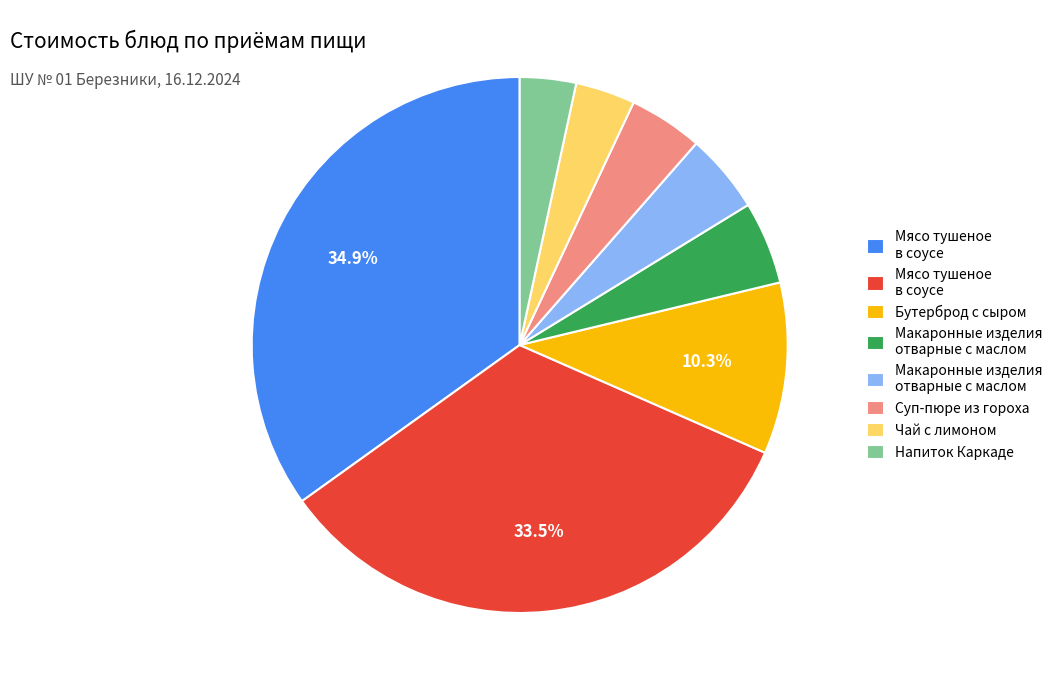

Is there any slice that represents more than half of the pie?

No